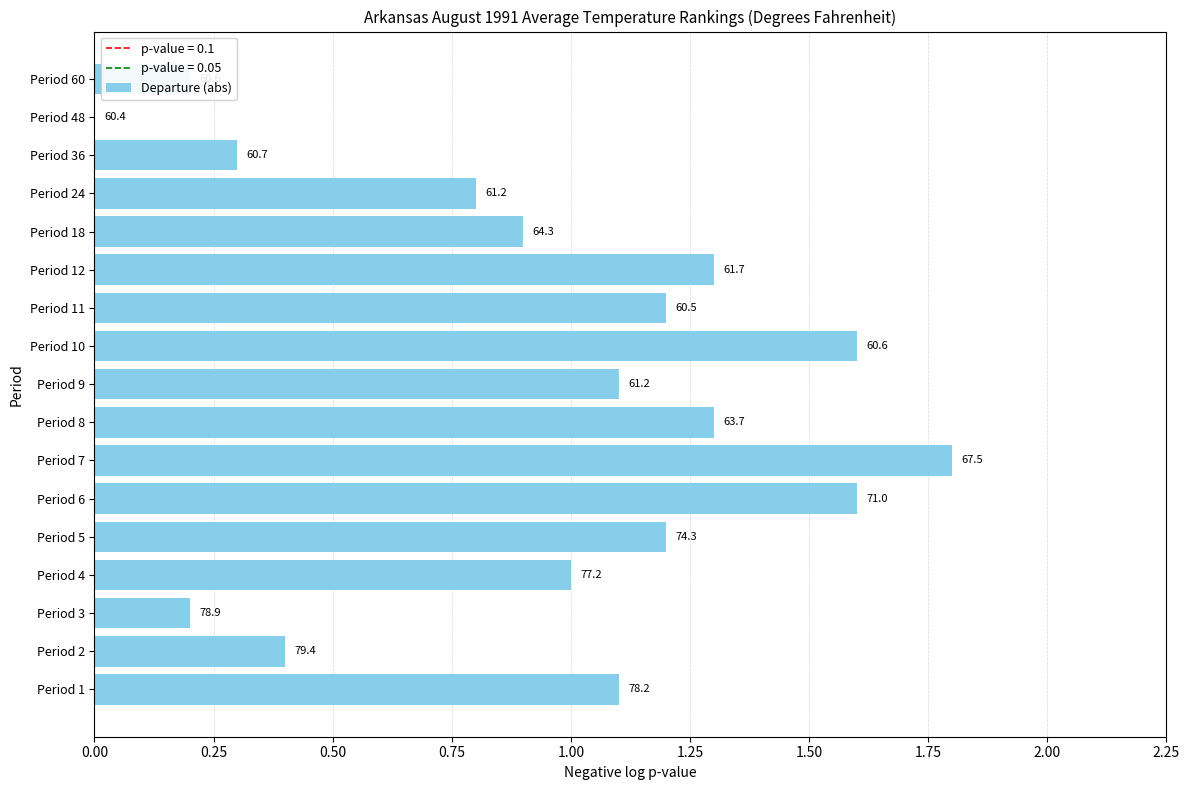

Are the bars horizontal?

Yes